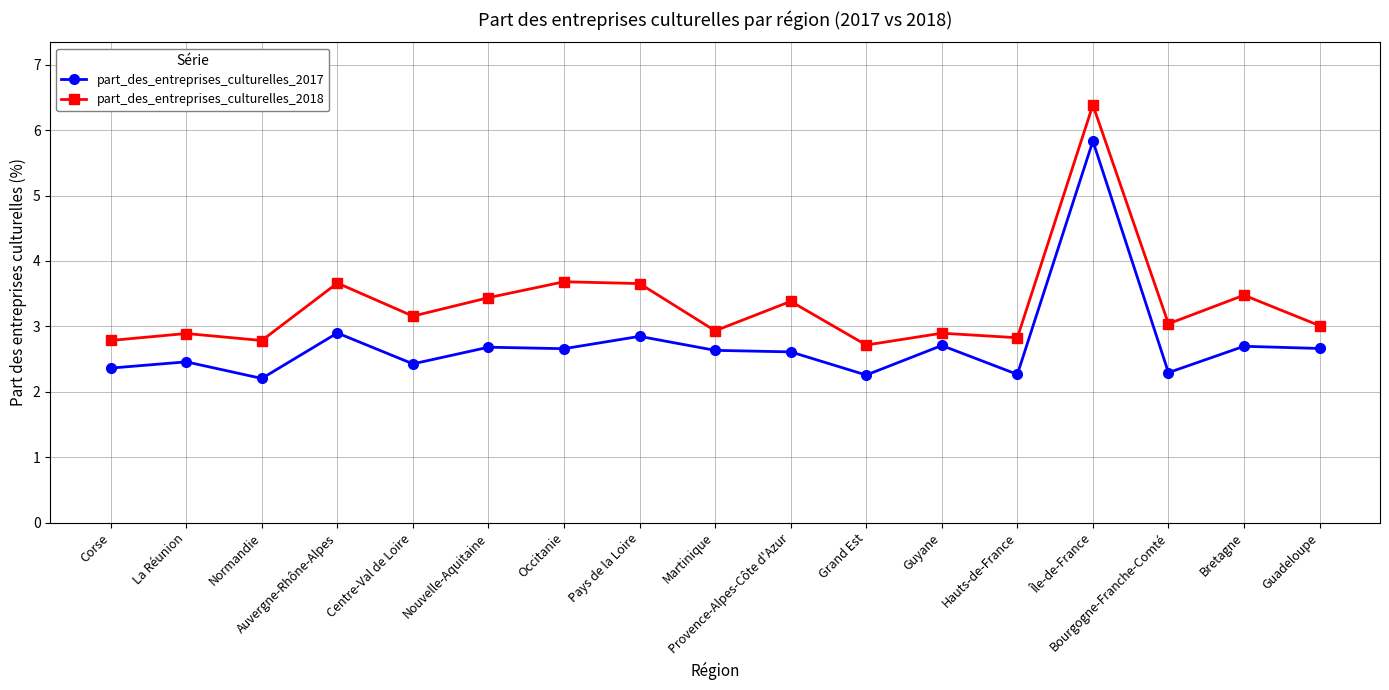

True or false: part_des_entreprises_culturelles_2017 and part_des_entreprises_culturelles_2018 cross at least once.

False